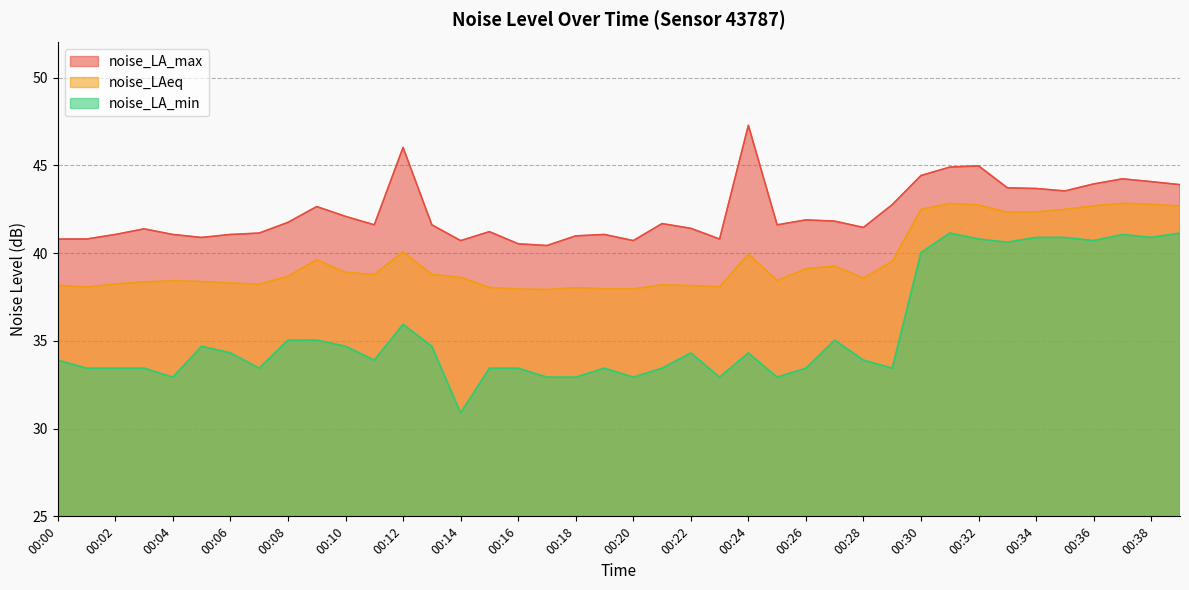

Between 00:26 and 00:25, which is larger?

00:26